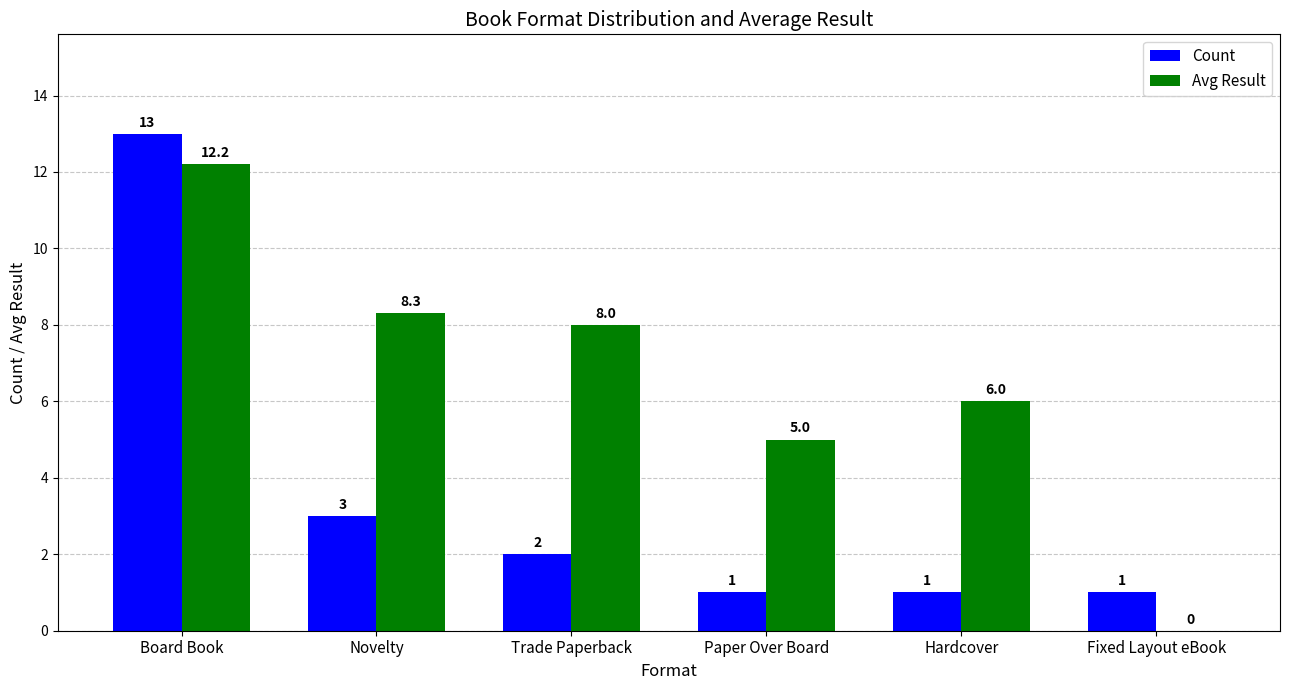

At which category is the sum across all series the highest?

Board Book